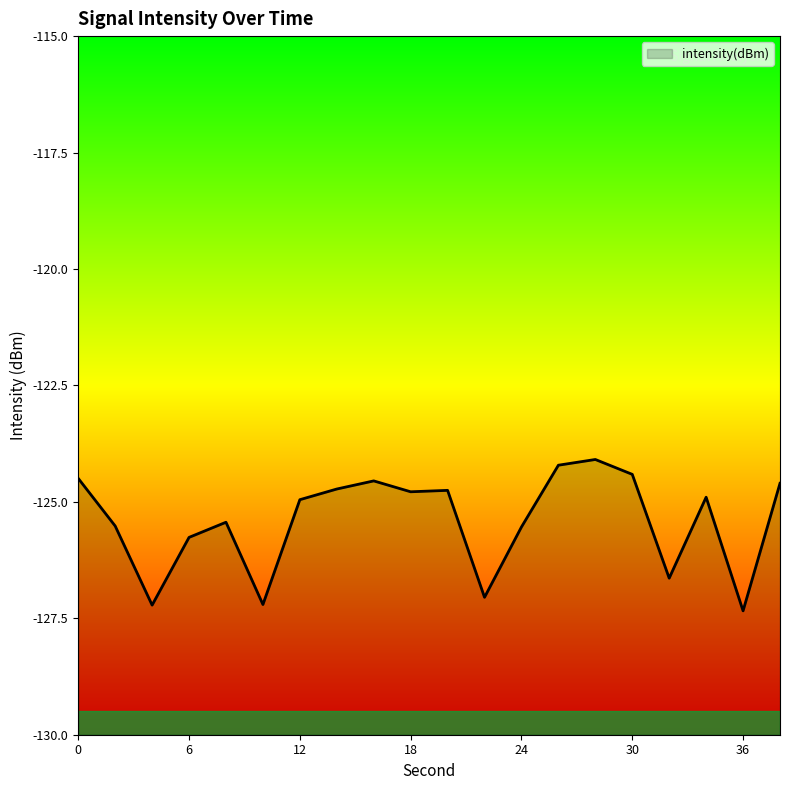

What is the sum of all values?

-2508.2